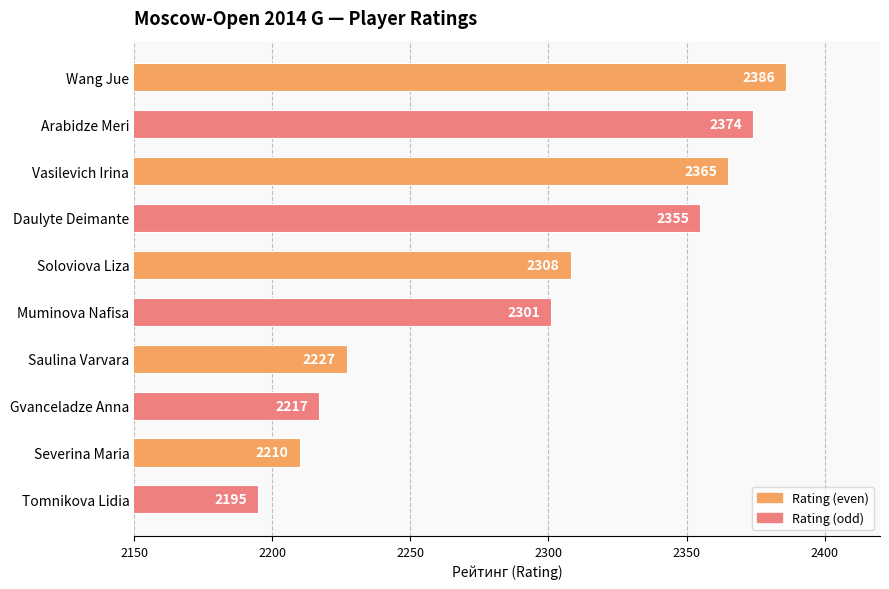

What is the difference between the maximum and minimum values?

191